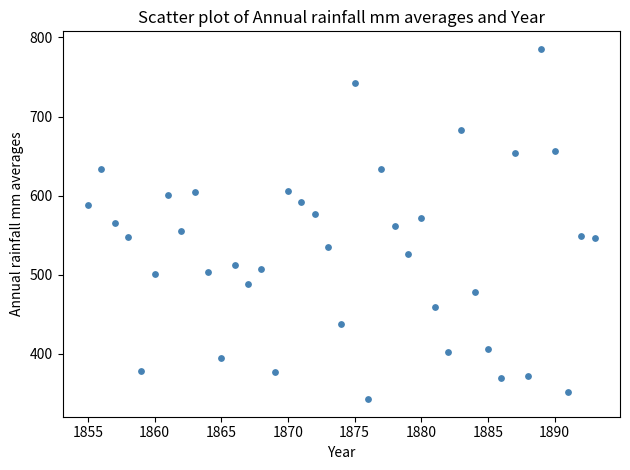

What is the range of X values (max minus min)?

38.0